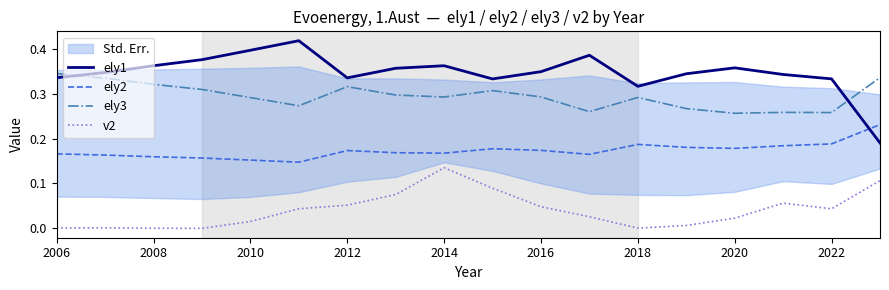

At how many categories does at least one series exceed 0?

18